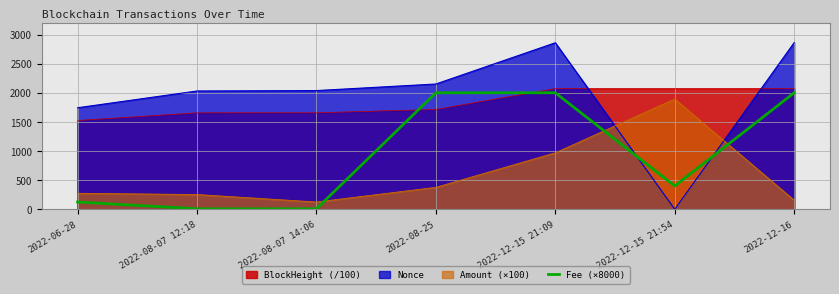

How many series are shown in this chart?

4